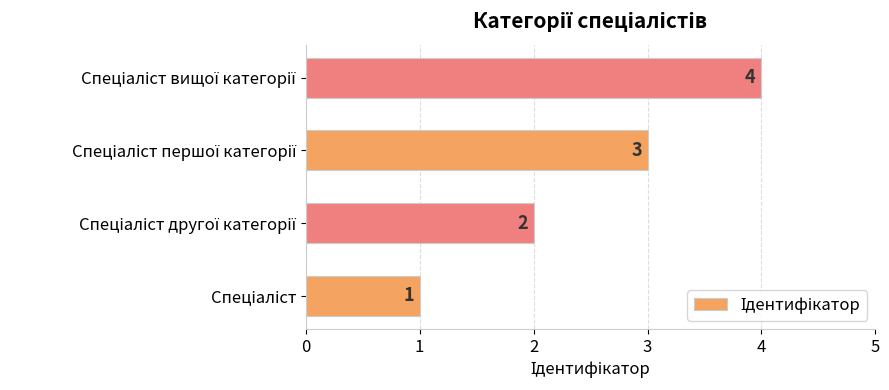

What is the greatest value displayed?

4